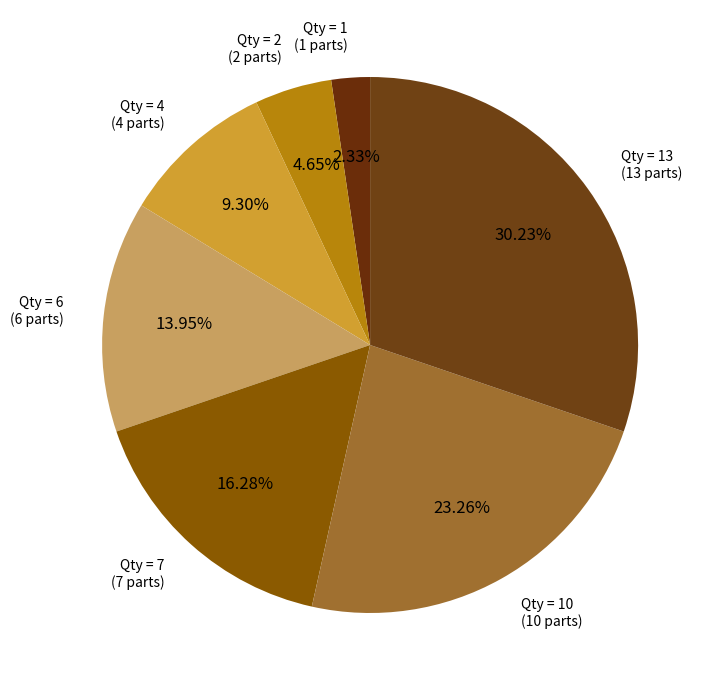

To the nearest percent, what is the average slice percentage?

14%